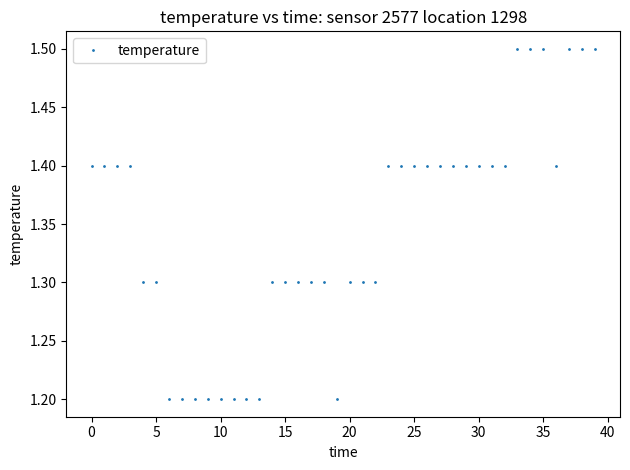

What is the average value?

1.3